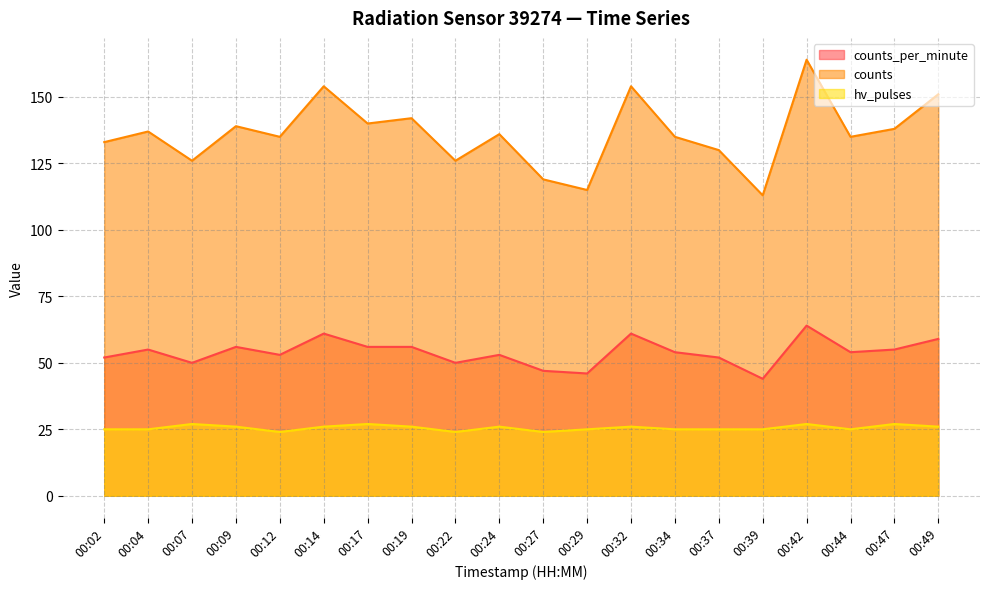

What is the greatest value displayed?

164